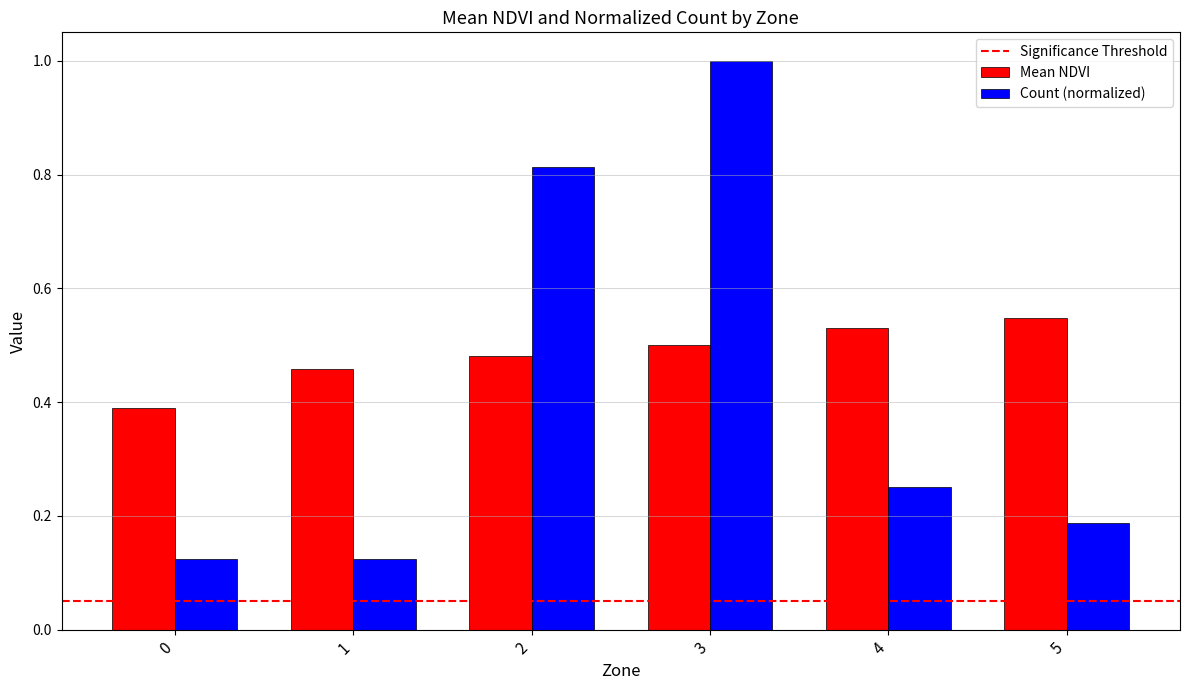

The value of Count (normalized) at 0 is 0.0. True or false?

False